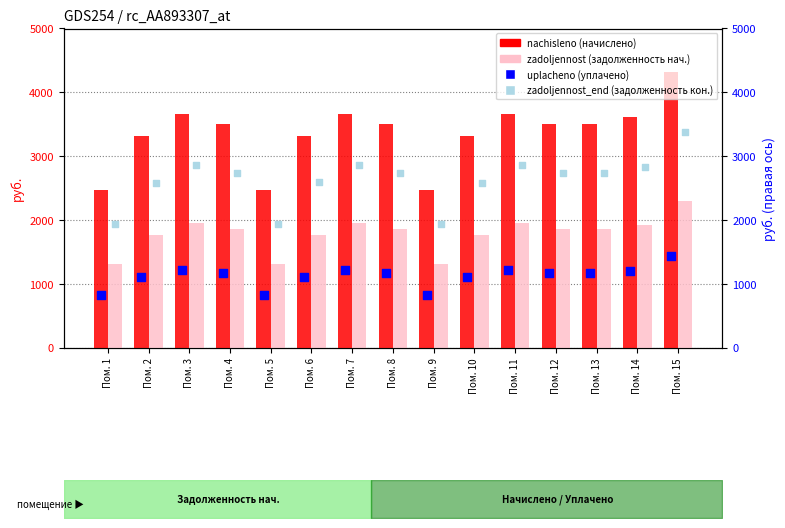

Which series has the largest total across all categories?

nachisleno